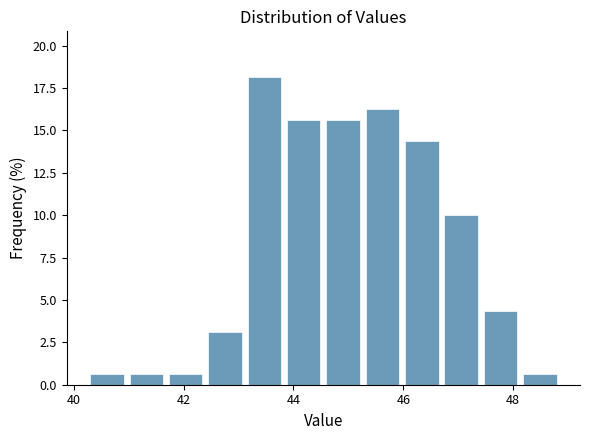

Around what value on the x-axis is the tallest bar? Give the approximate position of its centre, as read against the axis.

43.4